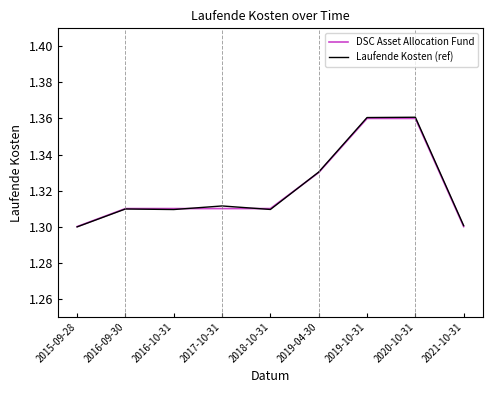

How many times do DSC Asset Allocation Fund and Laufende Kosten (ref) cross each other?

3